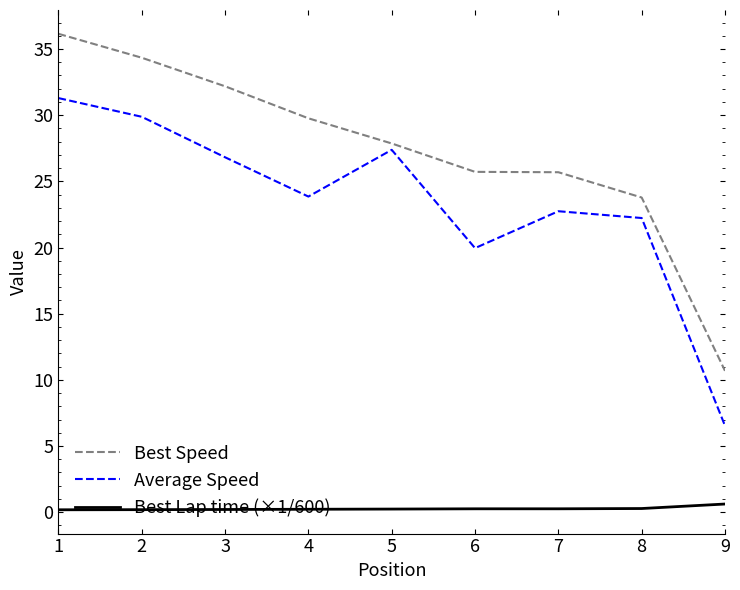

Rank the series by their maximum value, from highest to lowest.

Best Speed, Average Speed, Best Lap time (×1/600)